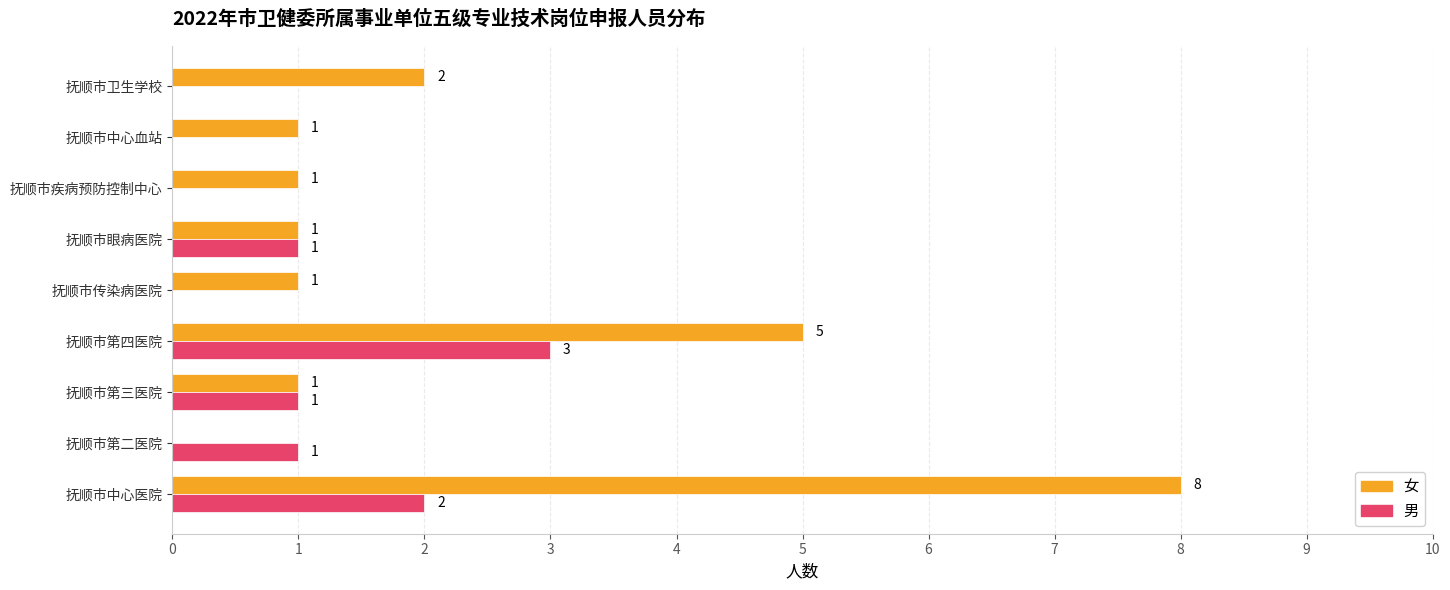

Which series changed the most between 抚顺市第二医院 and 抚顺市第三医院?

女